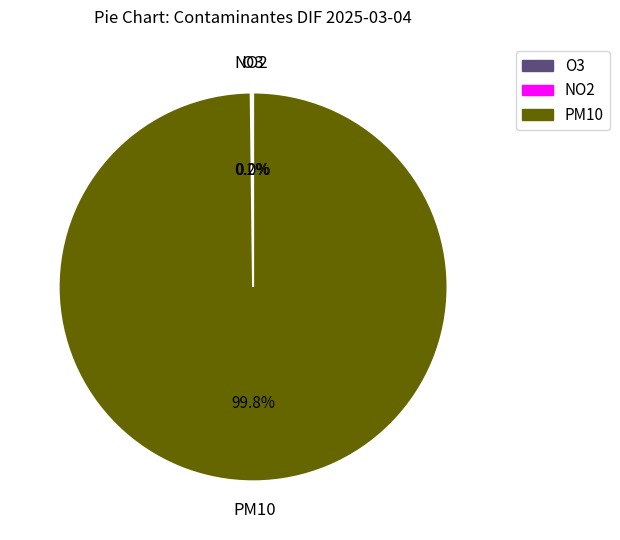

Which slice is the largest?

PM10